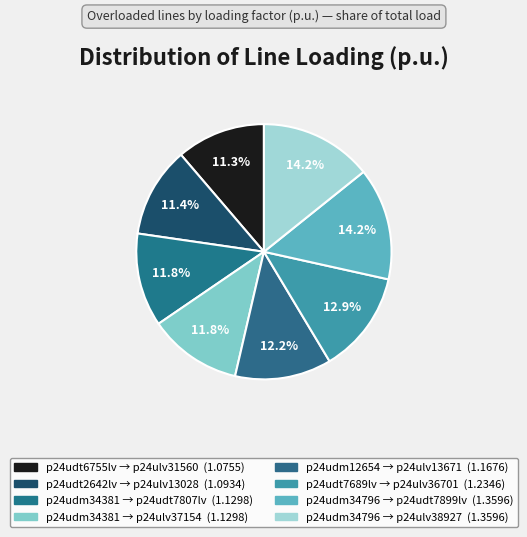

How many segments does this pie chart have?

8